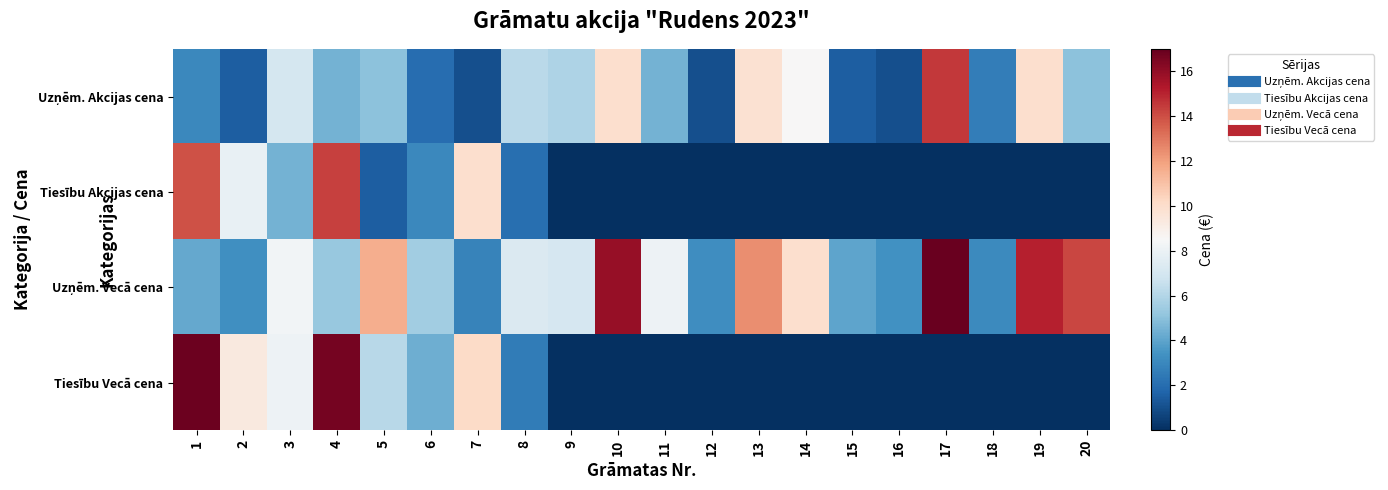

List the series in order of their peak value, highest first.

Uzņēm. Vecā cena, Tiesību Vecā cena, Uzņēm. Akcijas cena, Tiesību Akcijas cena